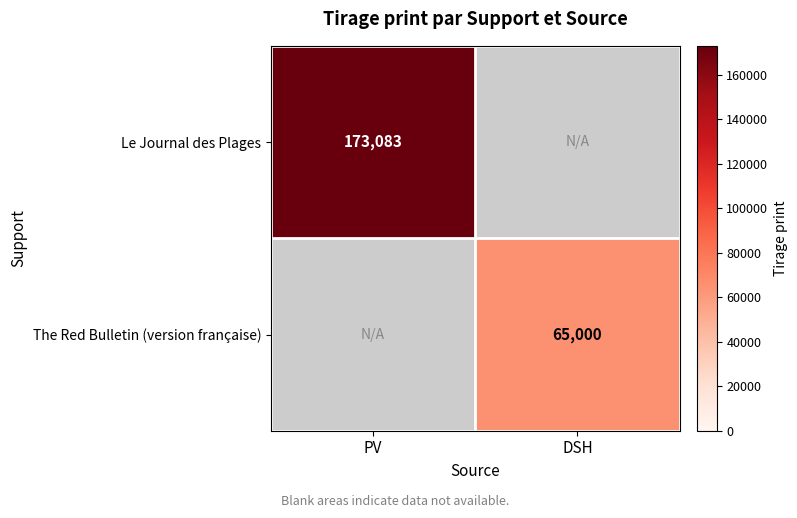

The The Red Bulletin (version française) series shows 45141 at DSH. True or false?

False